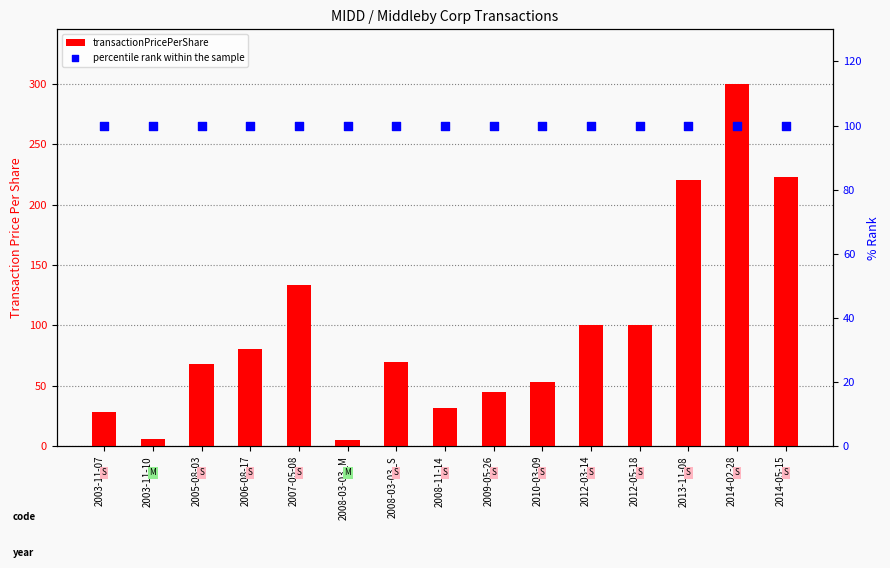

At which category is the sum across all series the highest?

2014-02-28